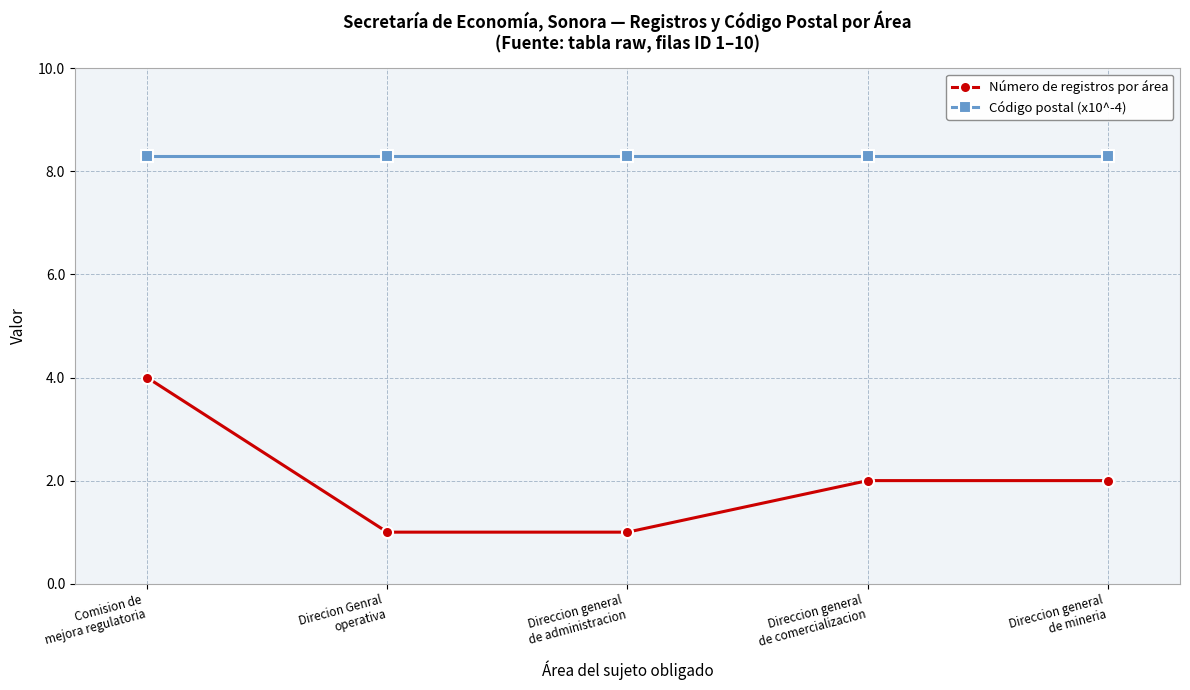

Rank the series by their maximum value, from highest to lowest.

Código postal (x10^-4), Número de registros por área